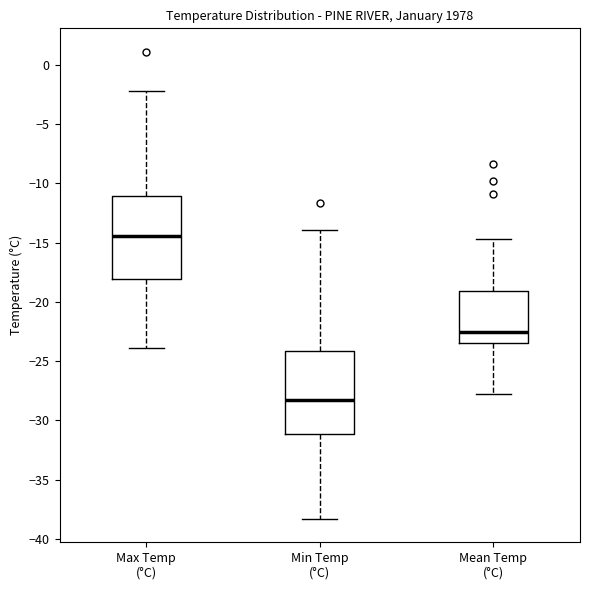

Reading left to right, transcribe this box plot: for each box, give where its median line is, the range the box spans, and where its two whiskers end, as read against the y-axis. The values are not printed on the chart, so give them approximately, as read against the axis.

Max Temp (°C): median -14.5, box -18.0 to -11.0, whiskers -24.0 to -2.0
Min Temp (°C): median -28.5, box -31.0 to -24.0, whiskers -38.5 to -14.0
Mean Temp (°C): median -22.5, box -23.5 to -19.0, whiskers -28.0 to -14.5